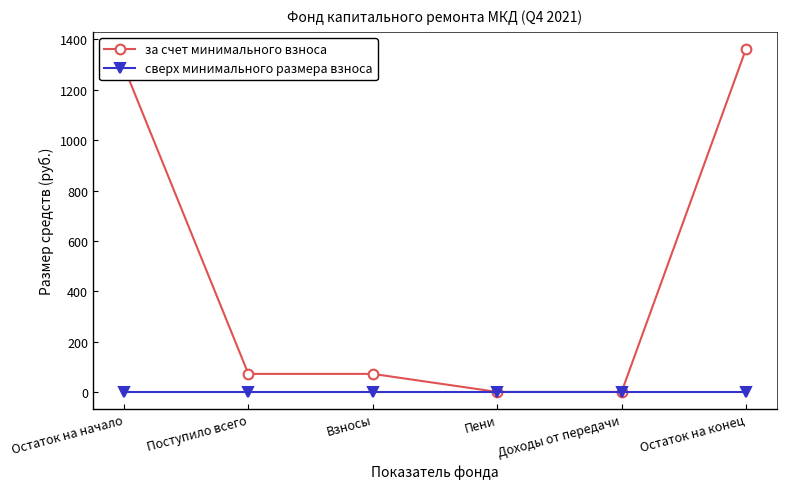

Rank the series by their average value, from lowest to highest.

сверх минимального размера взноса, за счет минимального взноса